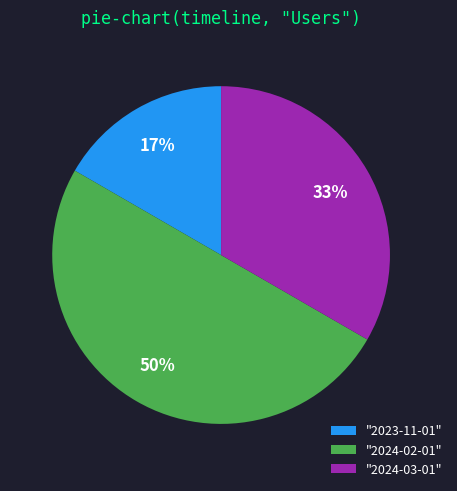

Rank the categories by value from lowest to highest.

"2023-11-01", "2024-03-01", "2024-02-01"